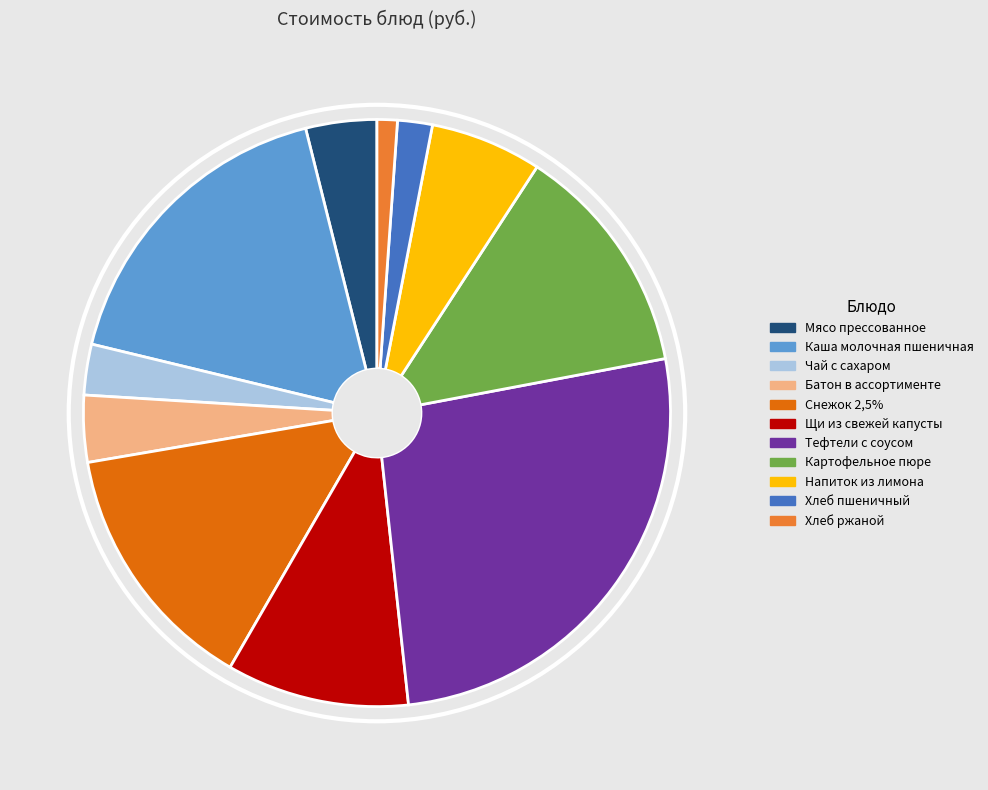

What is the largest slice in the pie chart?

Тефтели с соусом